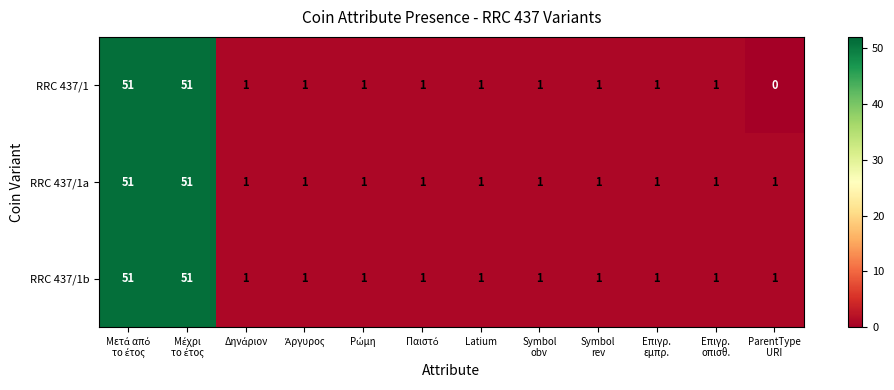

What is the maximum value shown in the chart?

51